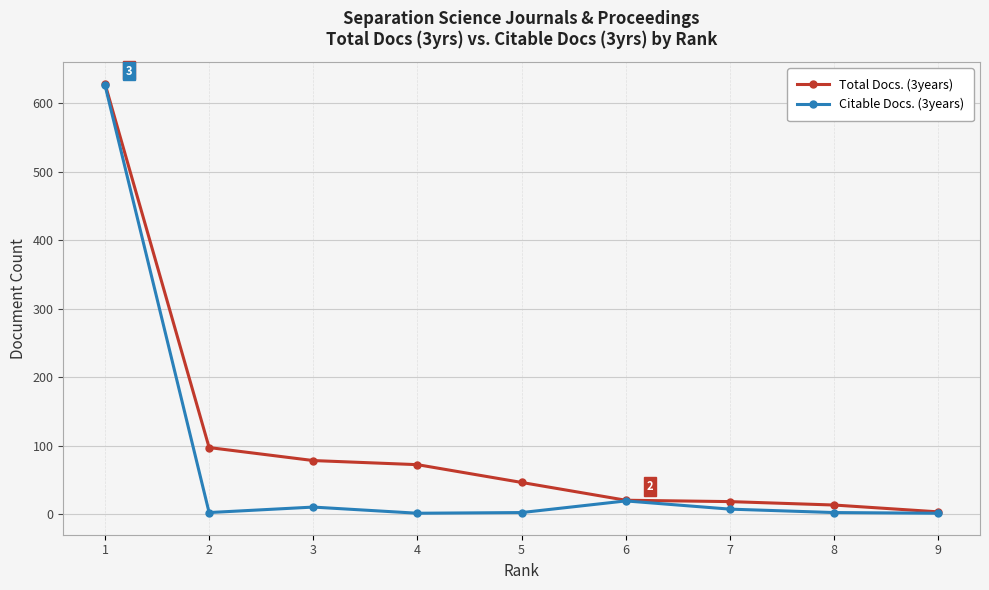

Which series has the largest total across all categories?

Total Docs. (3years)